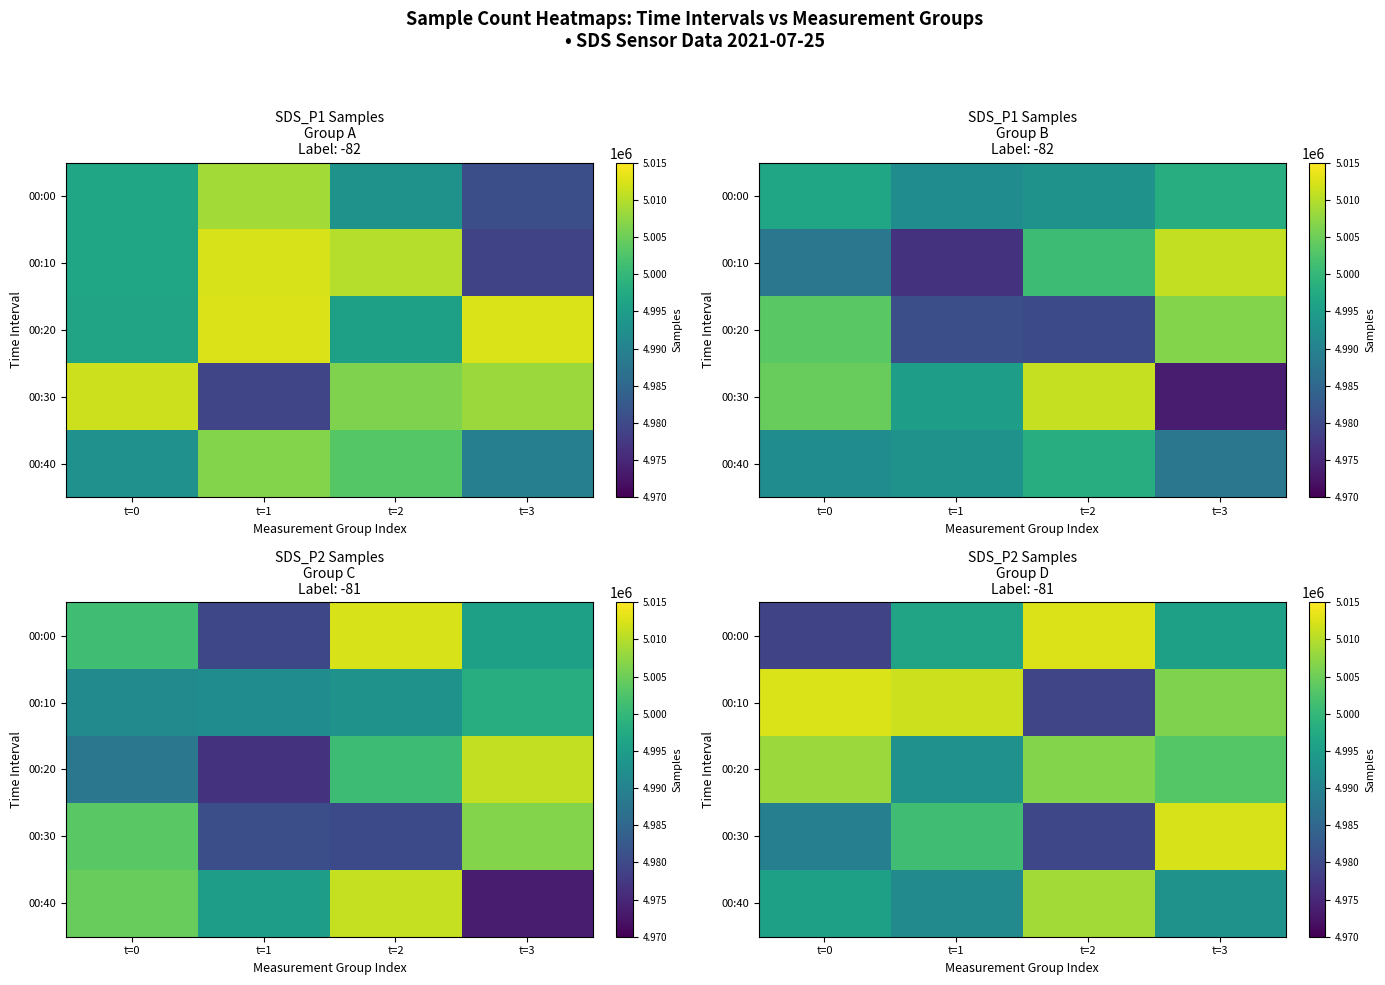

How many data points in 00:40 are above 4995651?

1